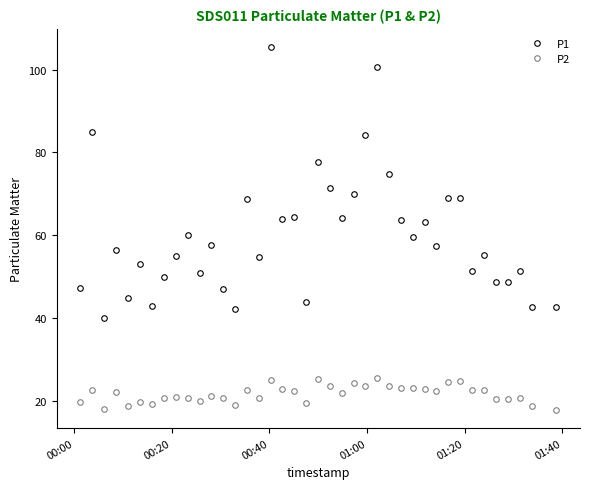

Rank the series by their maximum value, from lowest to highest.

P2, P1